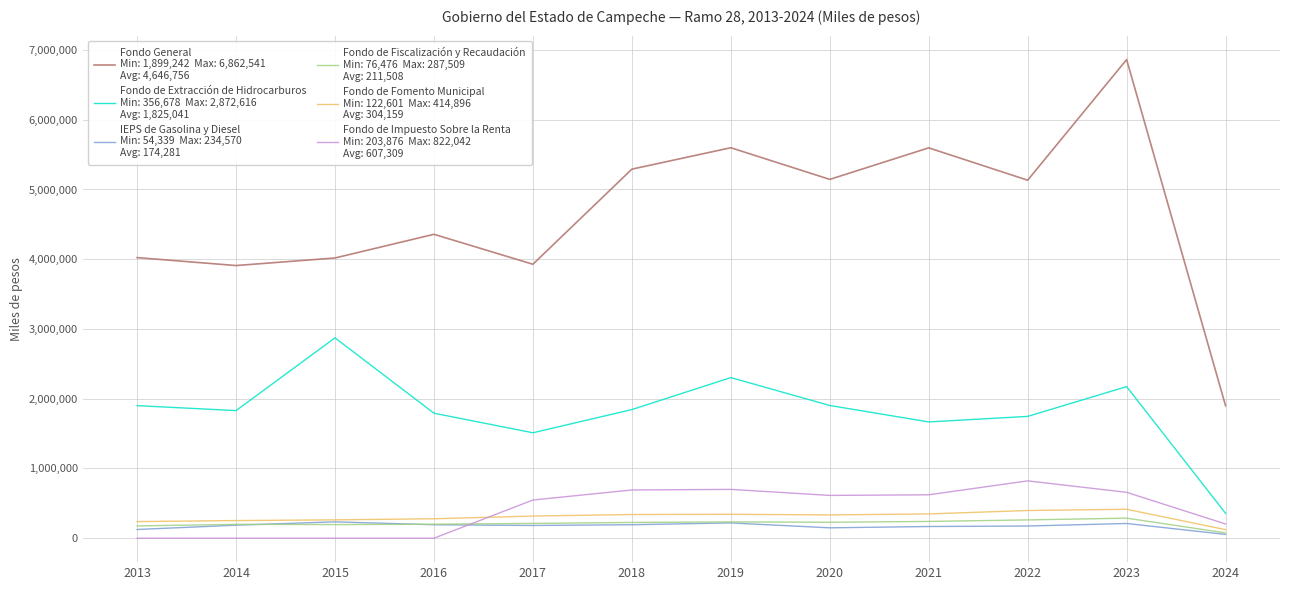

What is the maximum value shown in the chart?

6862541.0